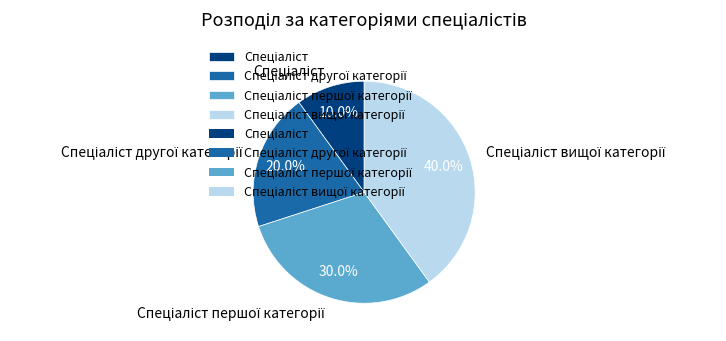

Does any single category account for the majority?

No